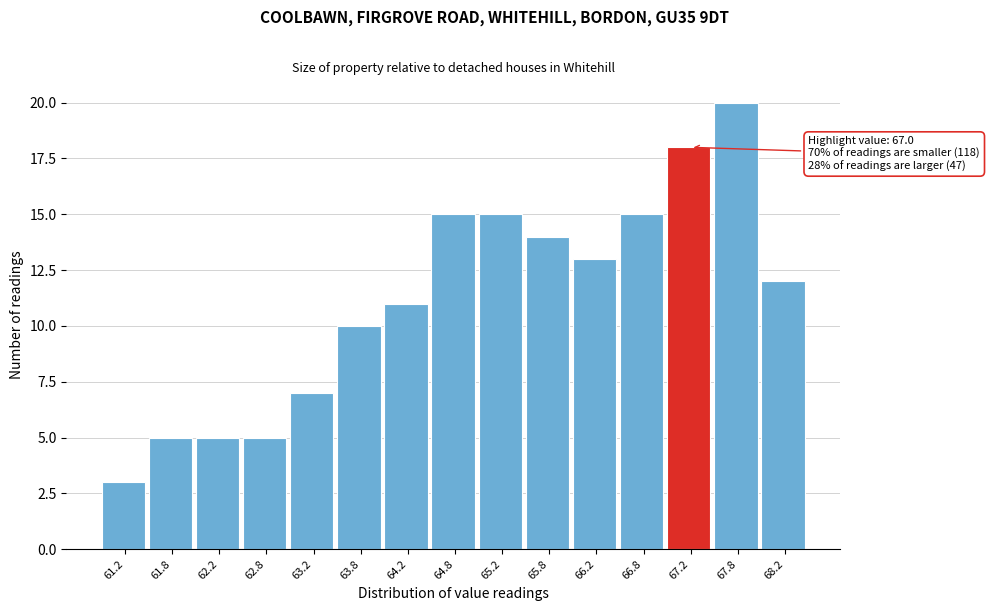

Over which range of the x-axis is the bar tallest?

67.5 to 68.0